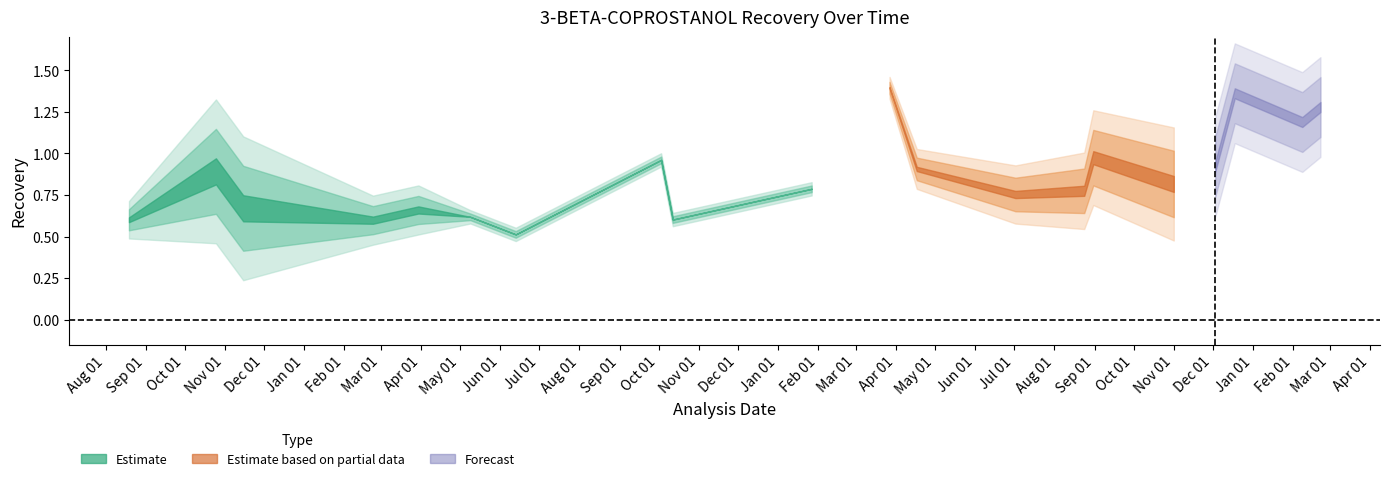

At which label does Mean reach its minimum?

2011-06-13